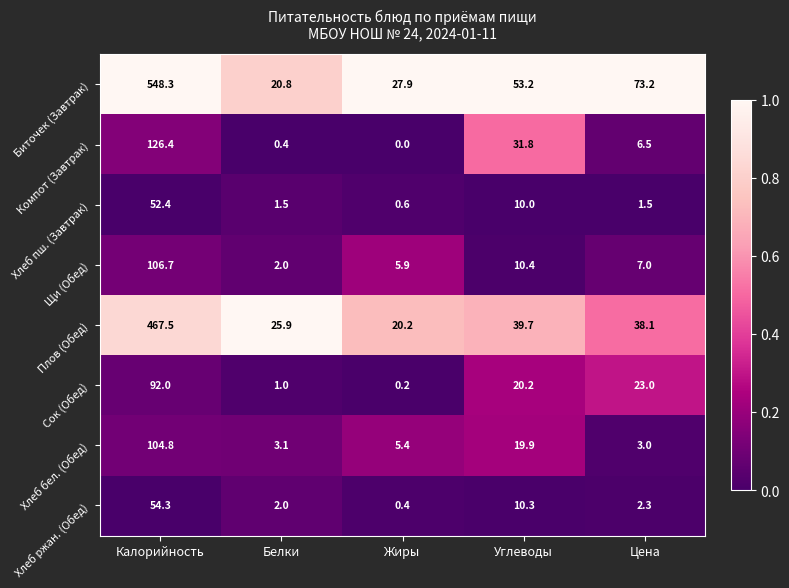

At which label does Хлеб пш. (Завтрак) first exceed 1?

Калорийность